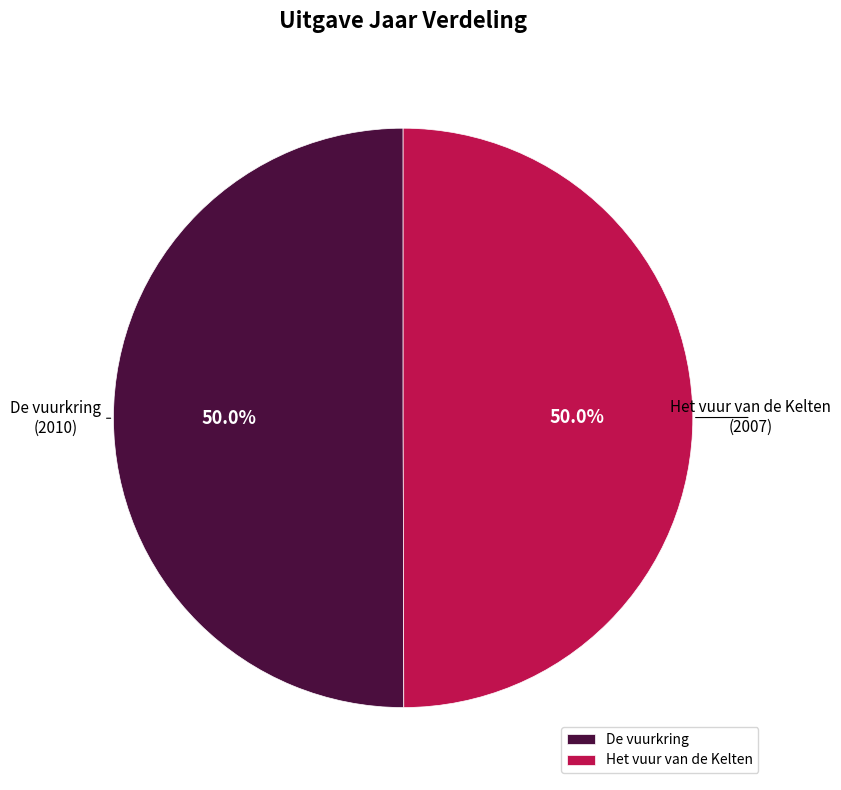

Approximately how many times larger is the value at De vuurkring compared to Het vuur van de Kelten?

1.0